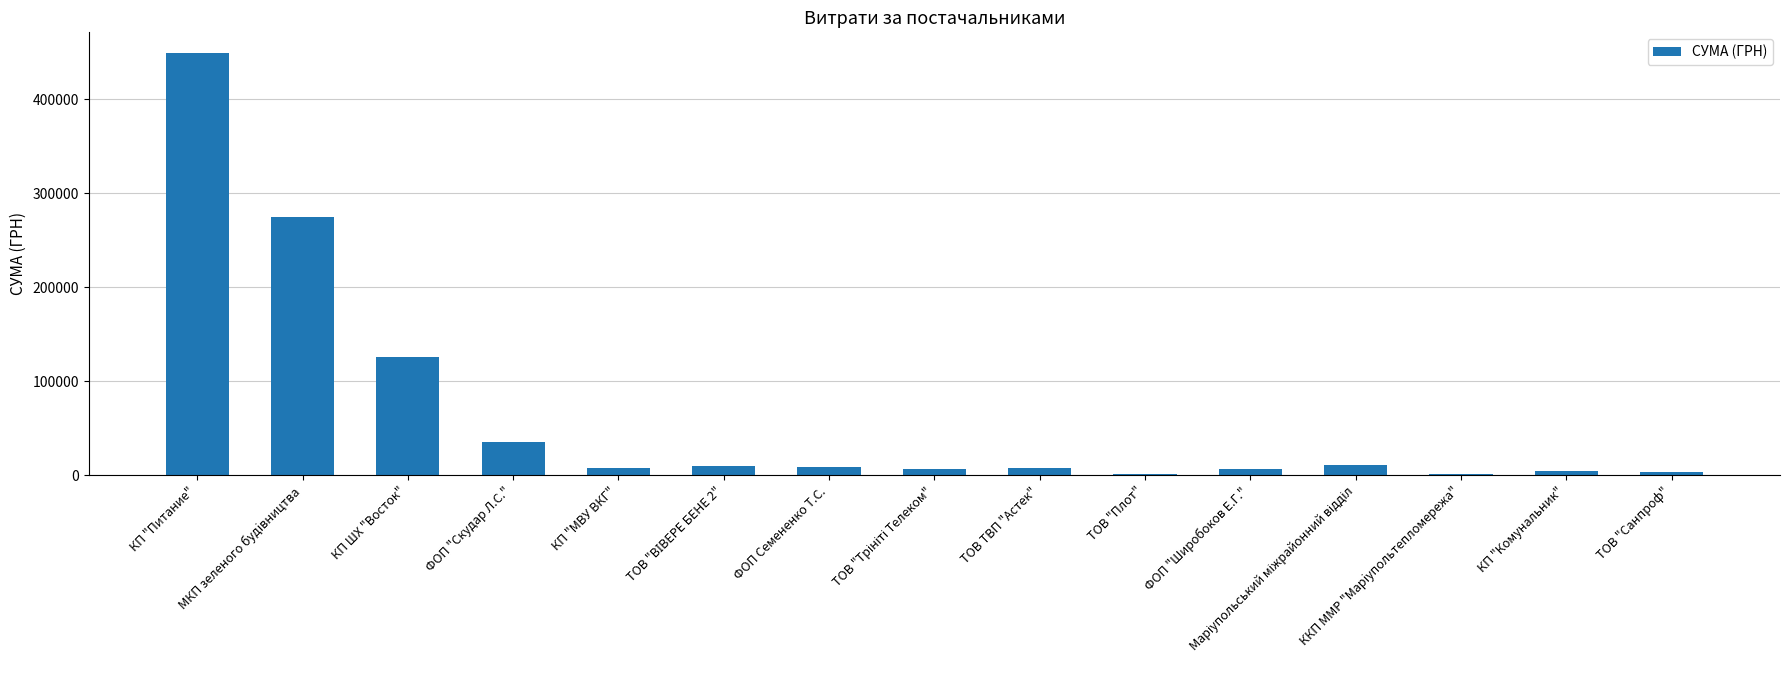

What is the label of the 3rd bar from the left?

КП ШХ "Восток"